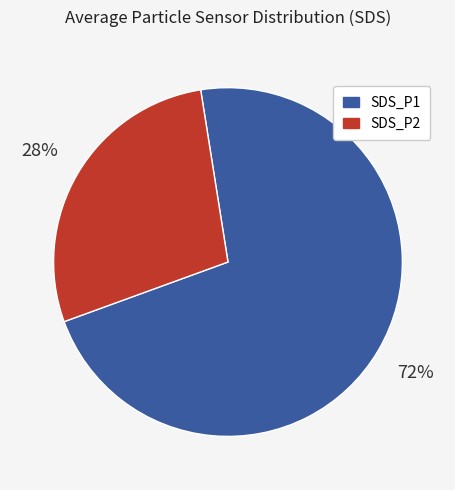

To the nearest percent, what percentage of the pie is SDS_P1?

72%